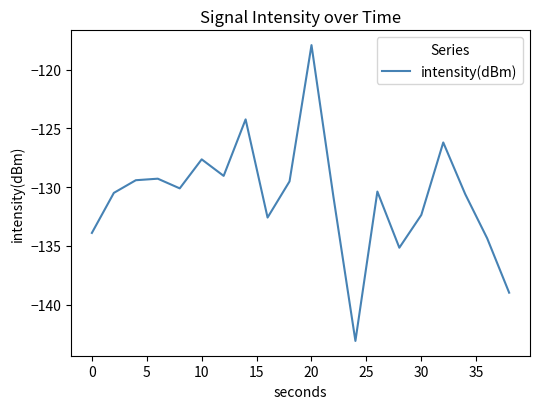

What is the difference between the maximum and minimum values?

25.2